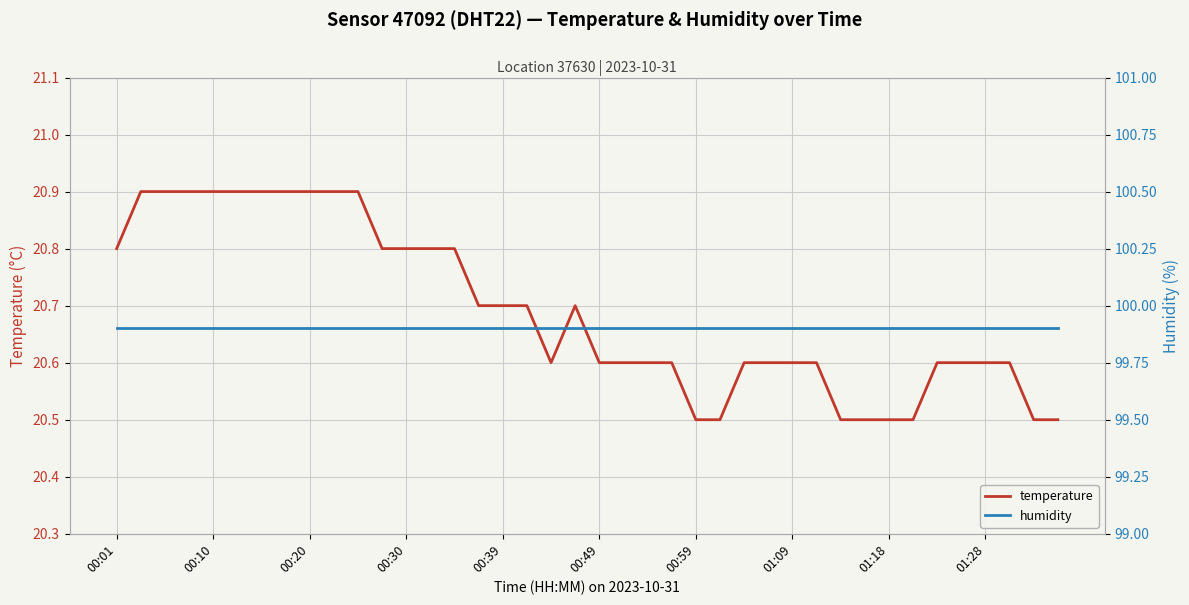

What is the highest value of the temperature series?

20.9